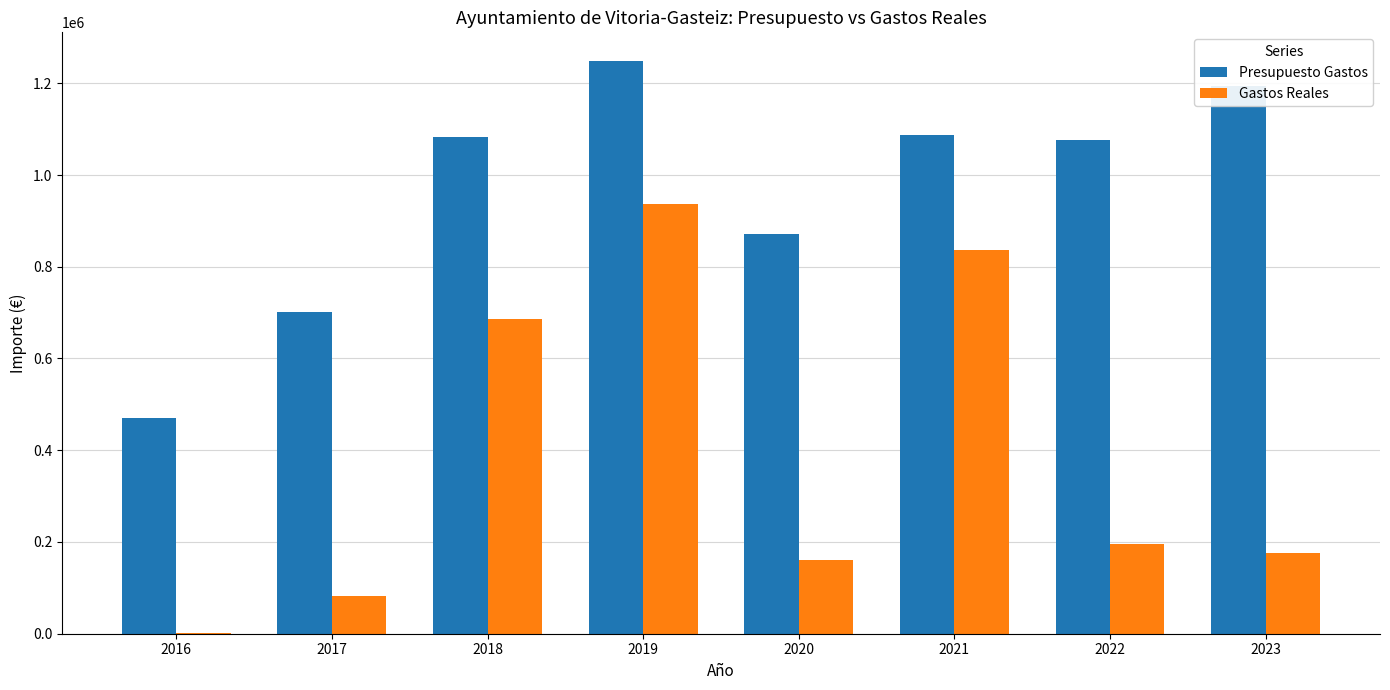

Is the value of Gastos Reales at 2018 greater than the value of Presupuesto Gastos at 2019?

No